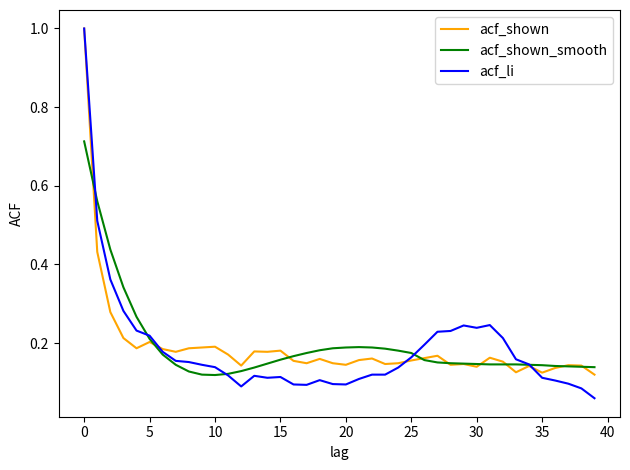

How many times do acf_shown_smooth and acf_li cross each other?

5